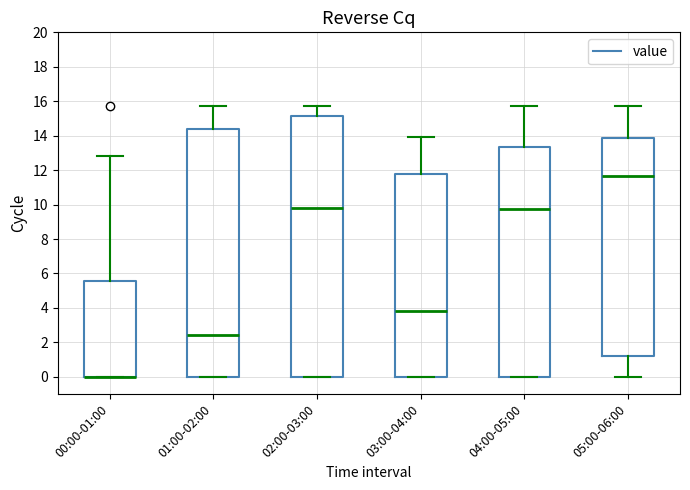

Comparing the boxes themselves (not the whiskers), which one is the tallest?

02:00-03:00